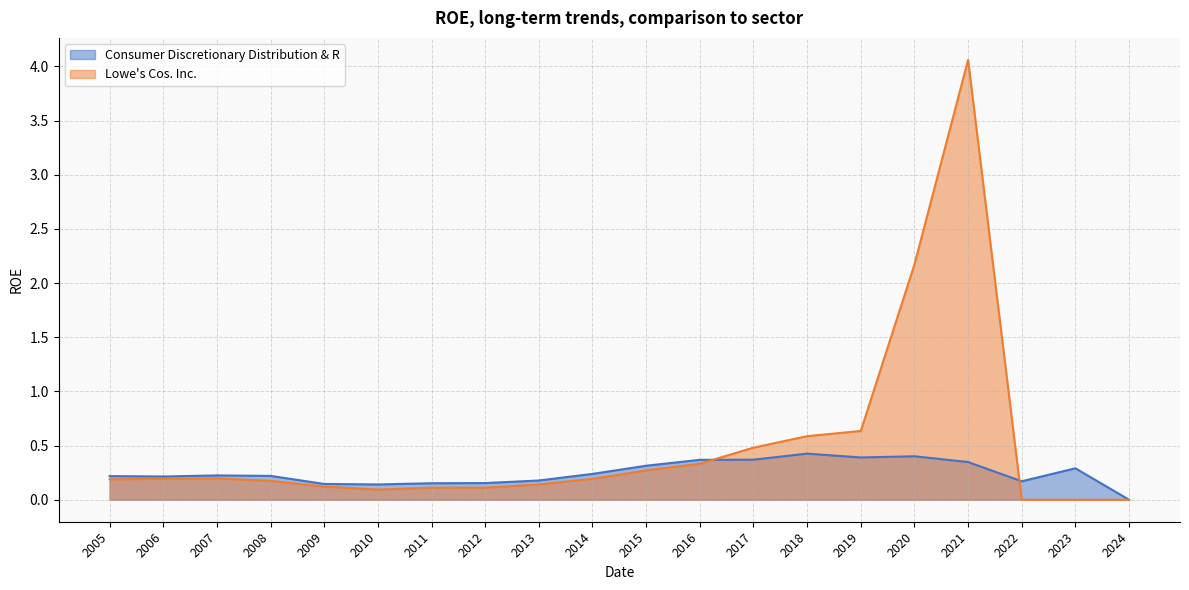

Reading left to right, list all the values displayed in this chart.

Consumer Discretionary Distribution & R: 0.2	0.2	0.2	0.2	0.1	0.1	0.2	0.2	0.2	0.2	0.3	0.4	0.4	0.4	0.4	0.4	0.3	0.2	0.3	0.0
Lowe's Cos. Inc.: 0.2	0.2	0.2	0.2	0.1	0.1	0.1	0.1	0.1	0.2	0.3	0.3	0.5	0.6	0.6	2.2	4.1	0.0	0.0	0.0